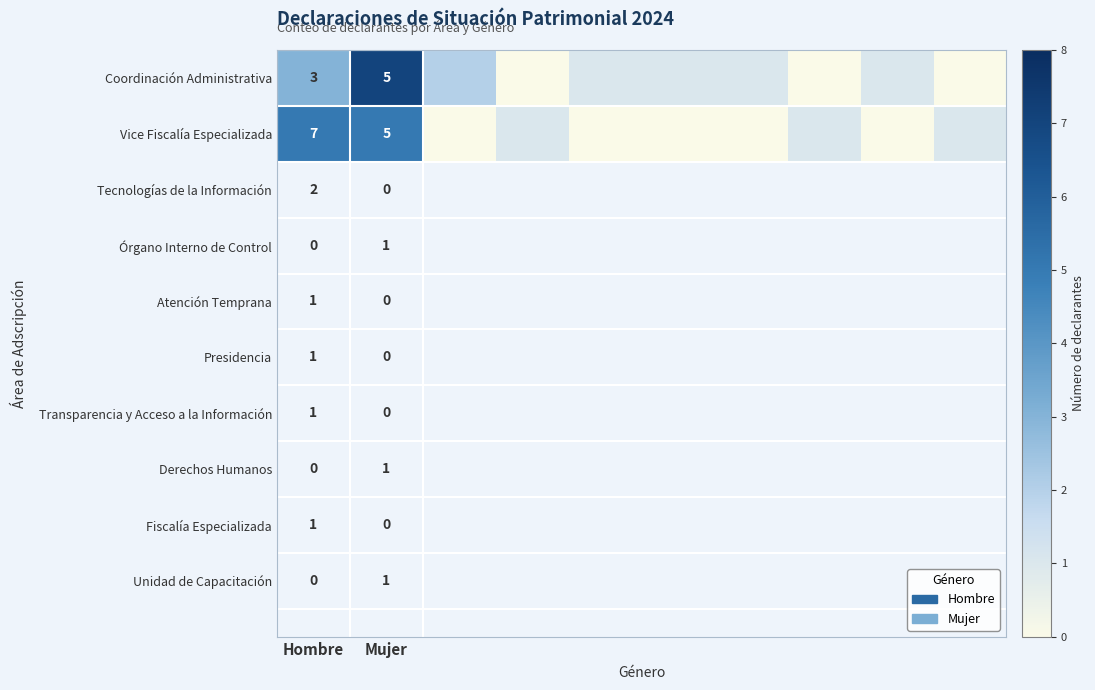

What is the spread (max minus min) of values at Hombre?

4